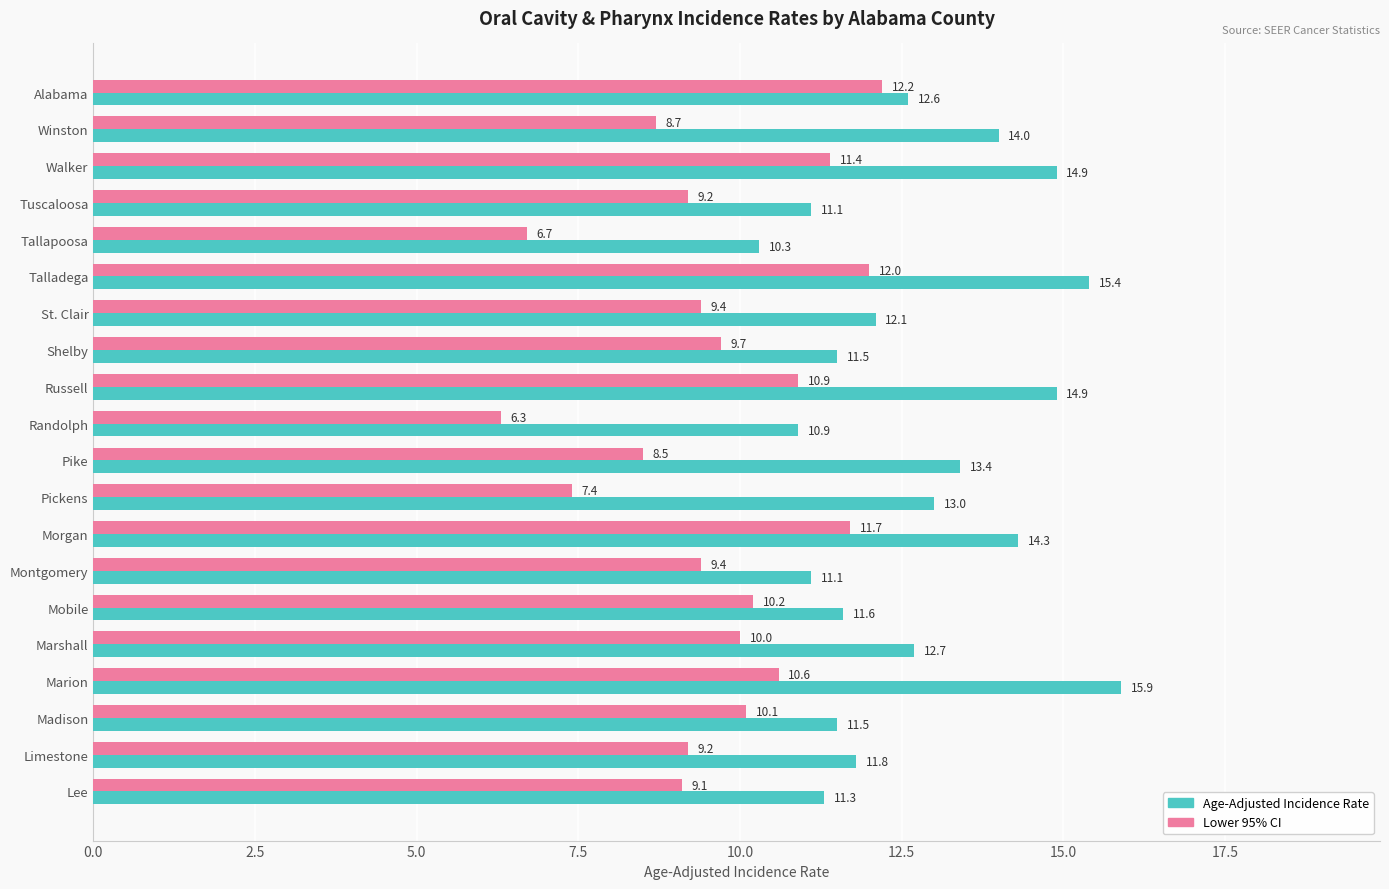

What are all the series names shown in the legend?

Age-Adjusted Incidence Rate, Lower 95% CI